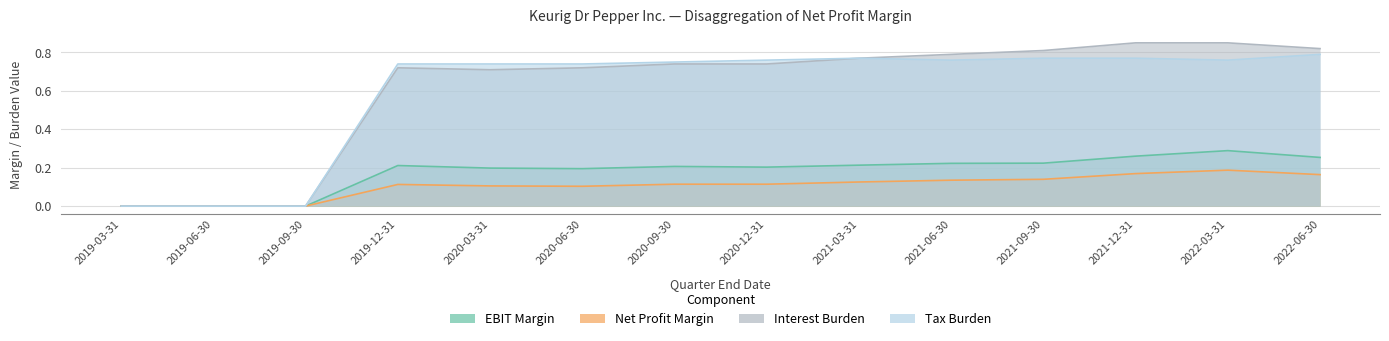

The value of EBIT Margin at 2022-06-30 is 0.3. True or false?

True